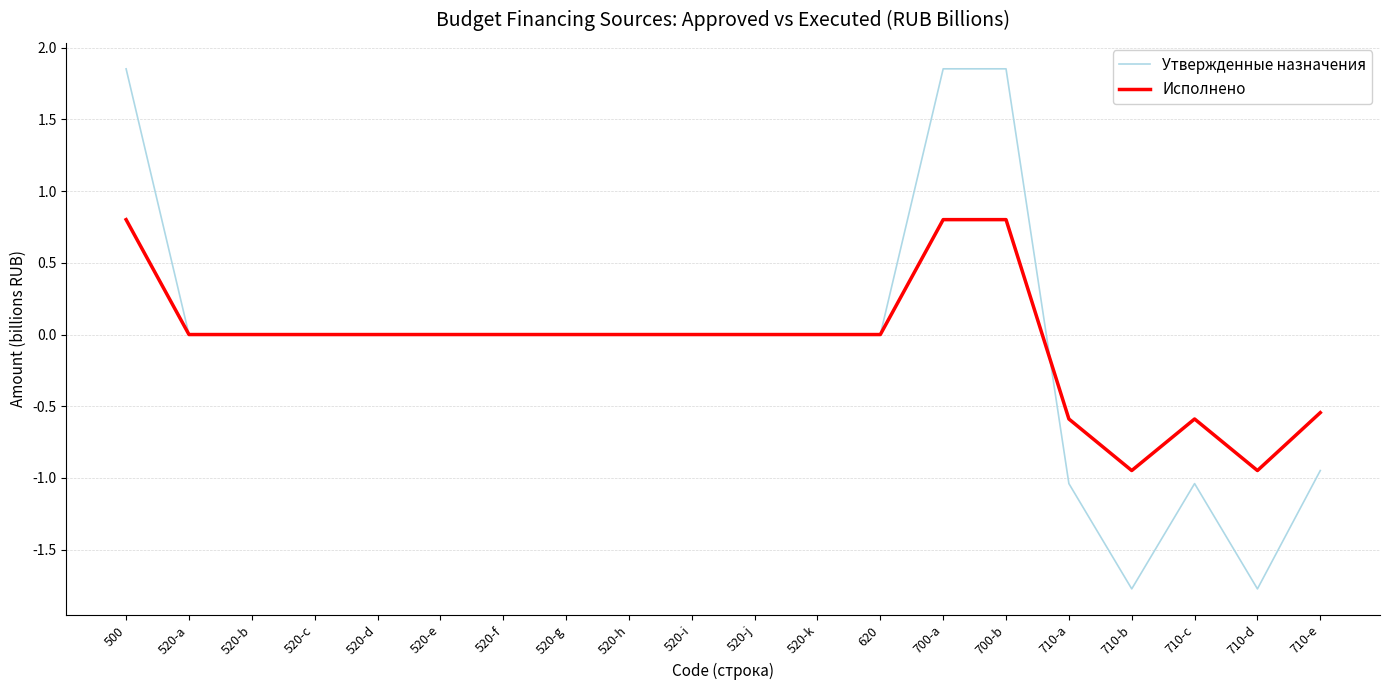

What is the difference between the highest and lowest values at 710-d?

0.8